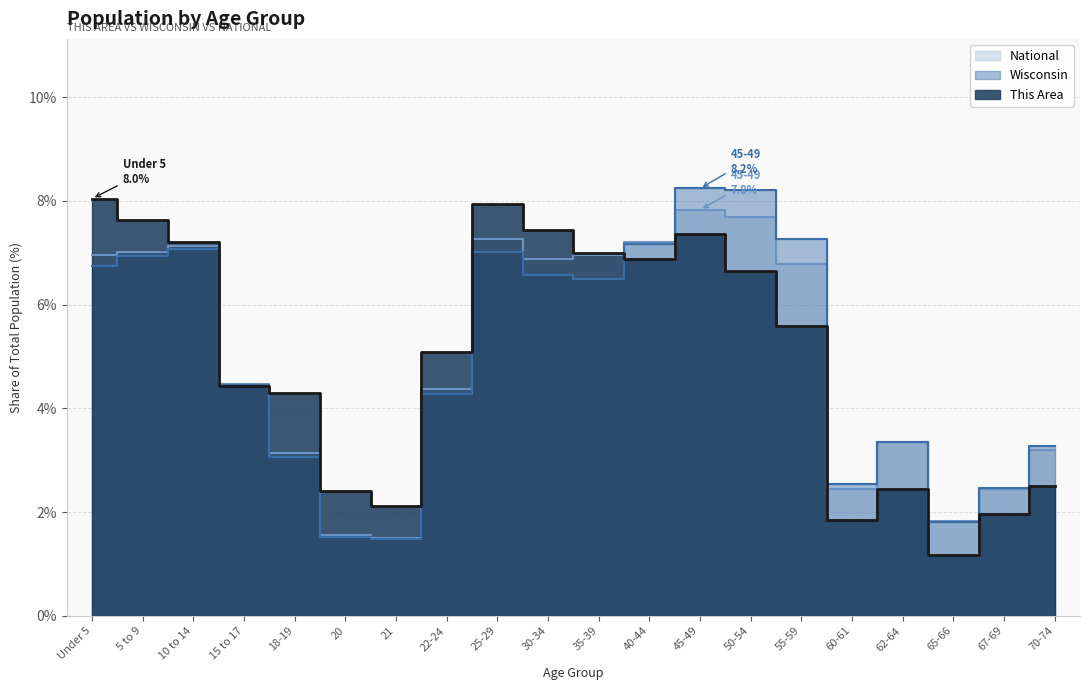

True or false: This Area has a value of 2.4 at 62-64.

True